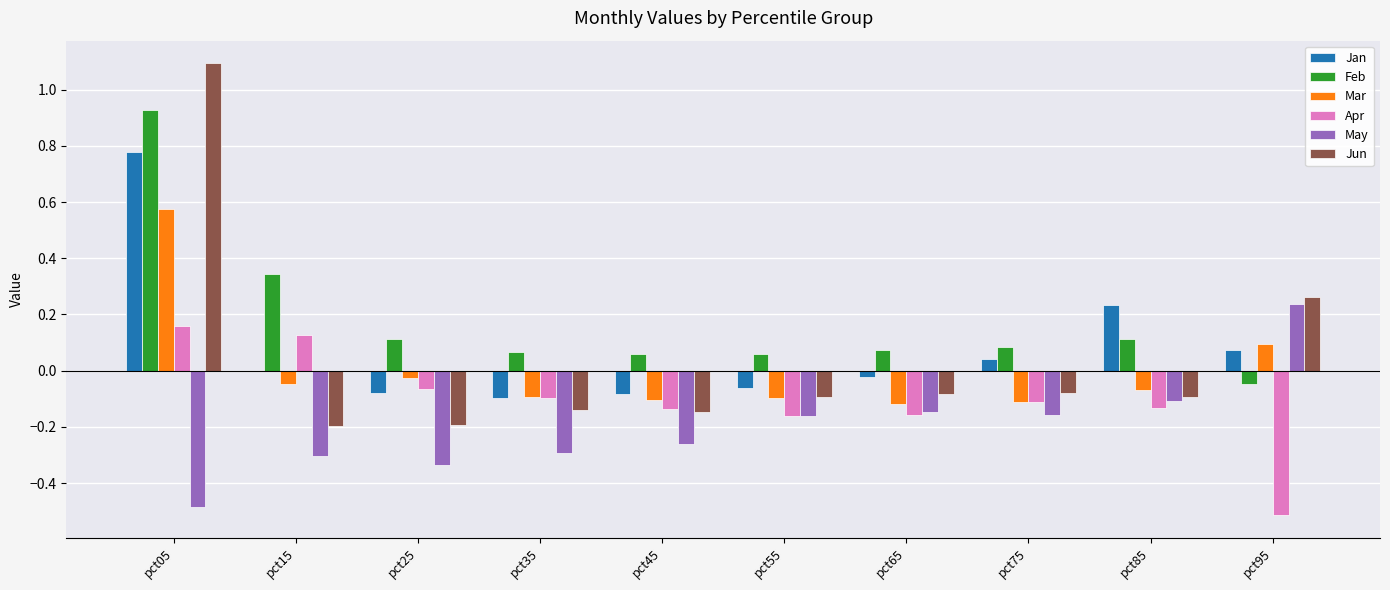

What is the sum of all Feb values?

1.8